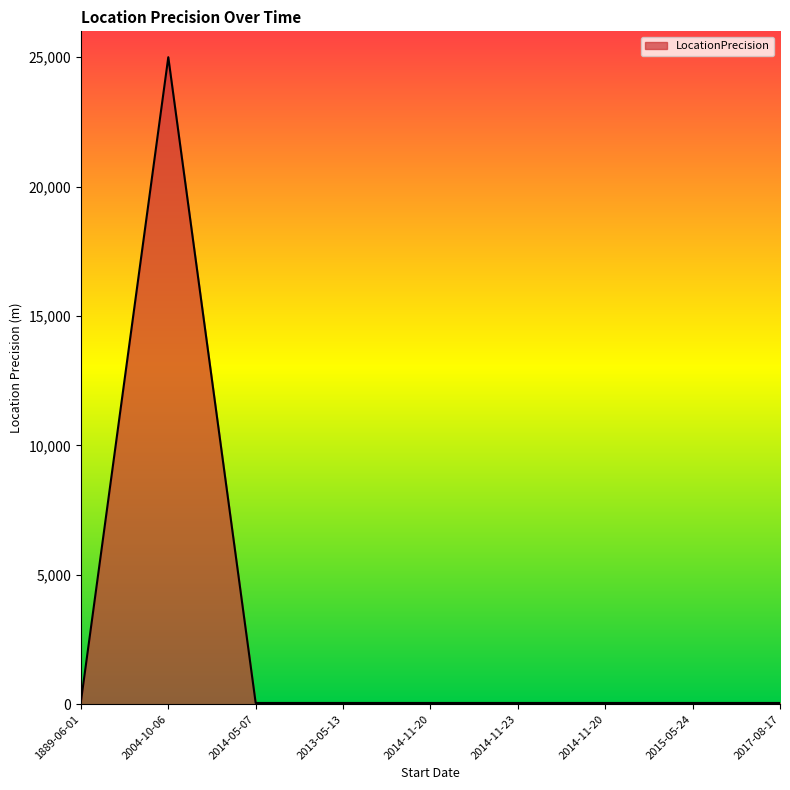

What is the sum of the values at 2004-10-06 and 2014-11-20?

25050